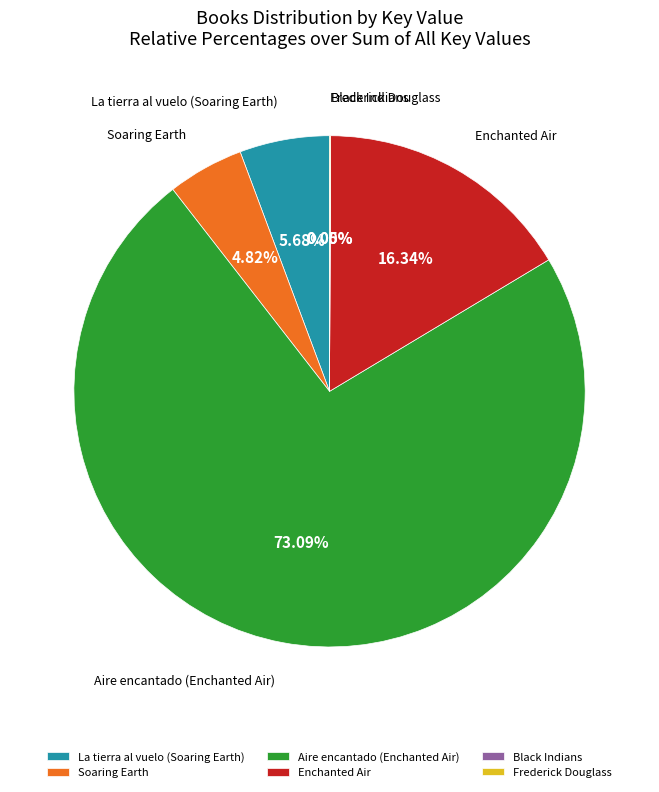

What percentage is the Aire encantado (Enchanted Air) slice, to the nearest percent?

73%